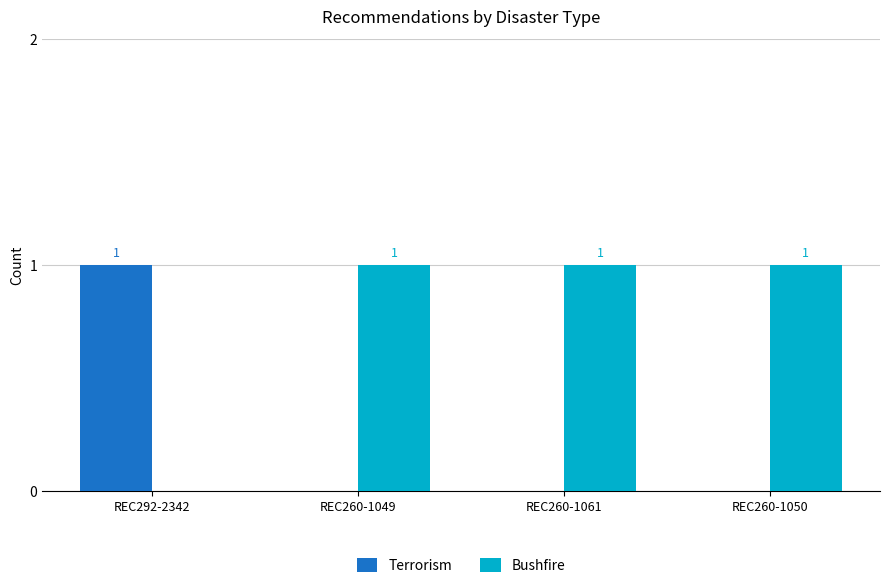

Is the value of Bushfire at REC260-1049 greater than the value of Terrorism at REC260-1049?

Yes